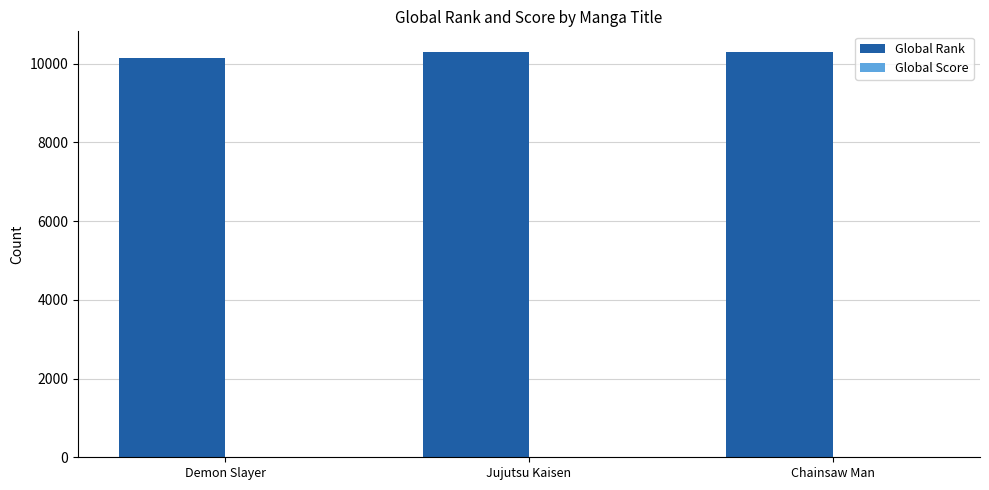

Which series has the widest spread of values?

Global Rank